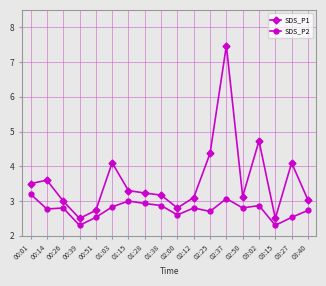

What position from the left is 03:02?

15